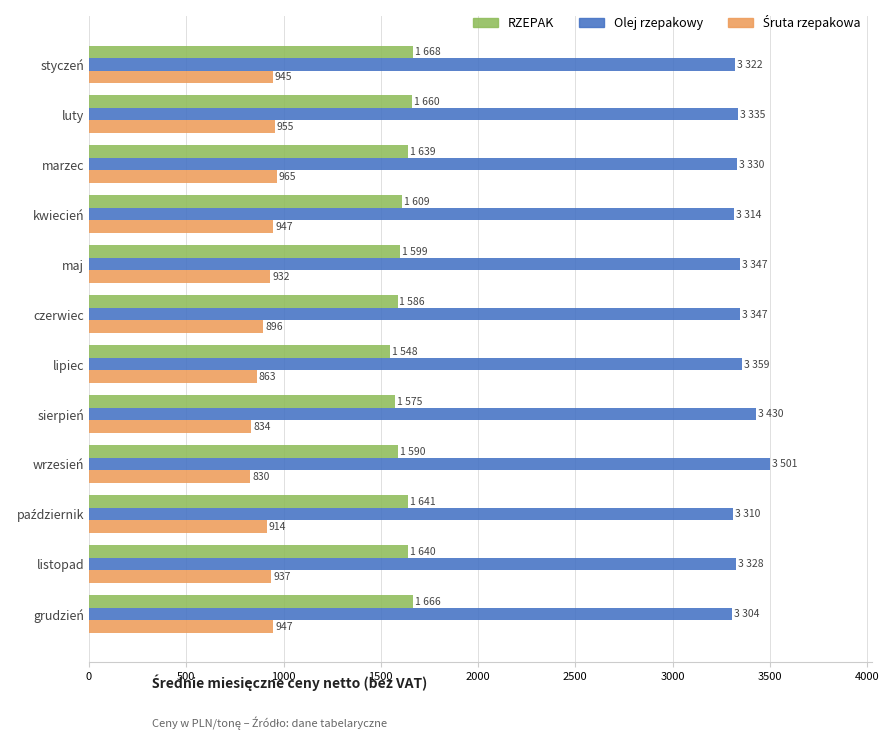

What is the sum of all Olej rzepakowy values?

40227